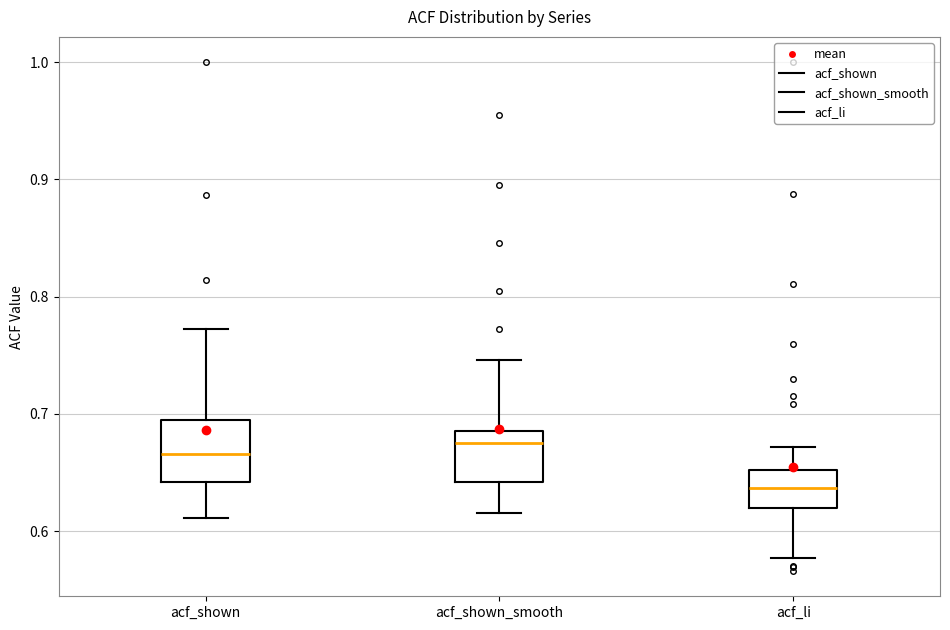

Reading left to right, transcribe this box plot: for each box, give where its median line is, the range the box spans, and where its two whiskers end, as read against the y-axis. The values are not printed on the chart, so give them approximately, as read against the axis.

acf_shown: median 0.67, box 0.64 to 0.70, whiskers 0.61 to 0.77
acf_shown_smooth: median 0.68, box 0.64 to 0.69, whiskers 0.62 to 0.75
acf_li: median 0.64, box 0.62 to 0.65, whiskers 0.58 to 0.67